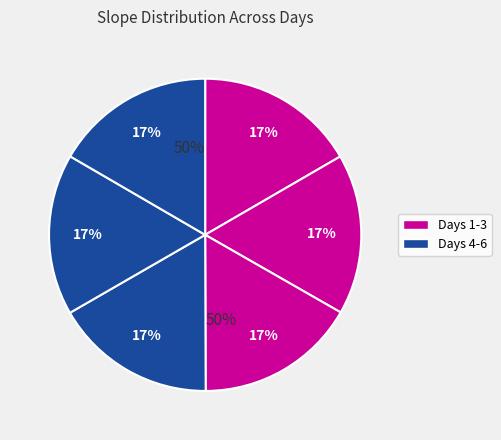

Combined, what portion of the pie is Day 1 and Day 5?

33.3%